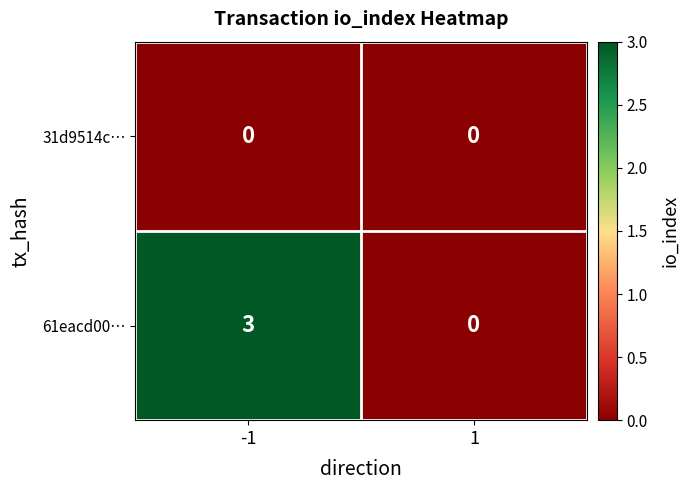

Between -1 and 1, which series saw the biggest shift?

61eacd00…